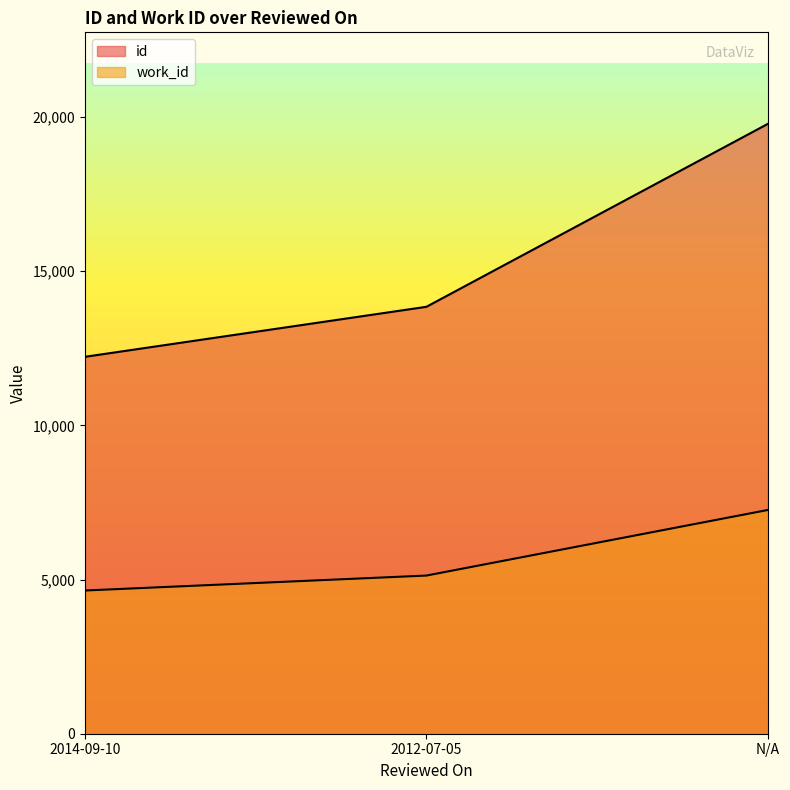

Which series has the largest total across all categories?

id